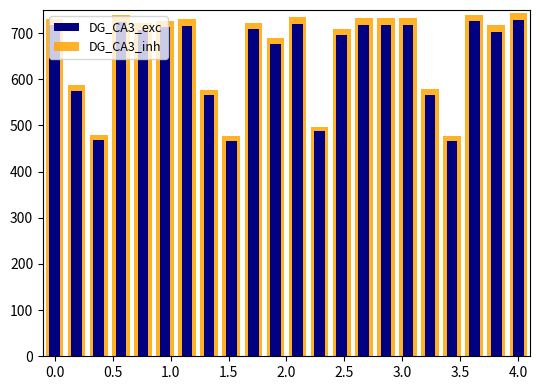

At which label does DG_CA3_inh reach its peak?

4.0